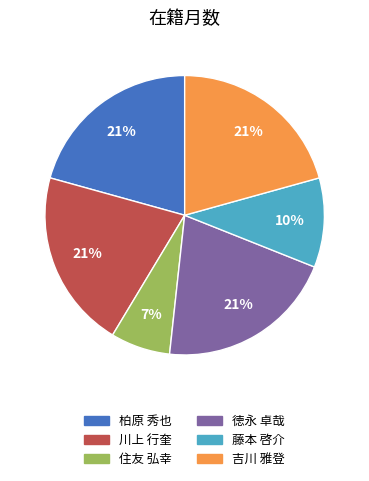

Do 徳永 卓哉 and 吉川 雅登 together represent more than half of the pie?

No